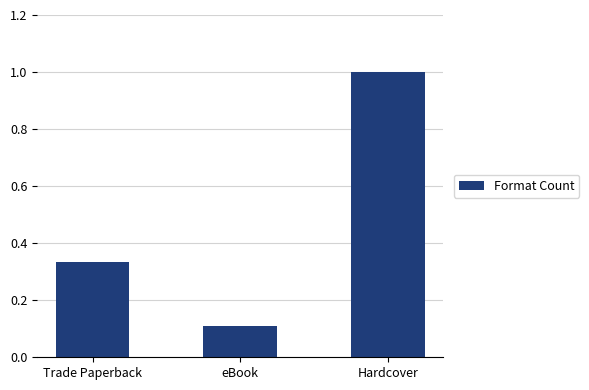

How many data points does each series have?

3